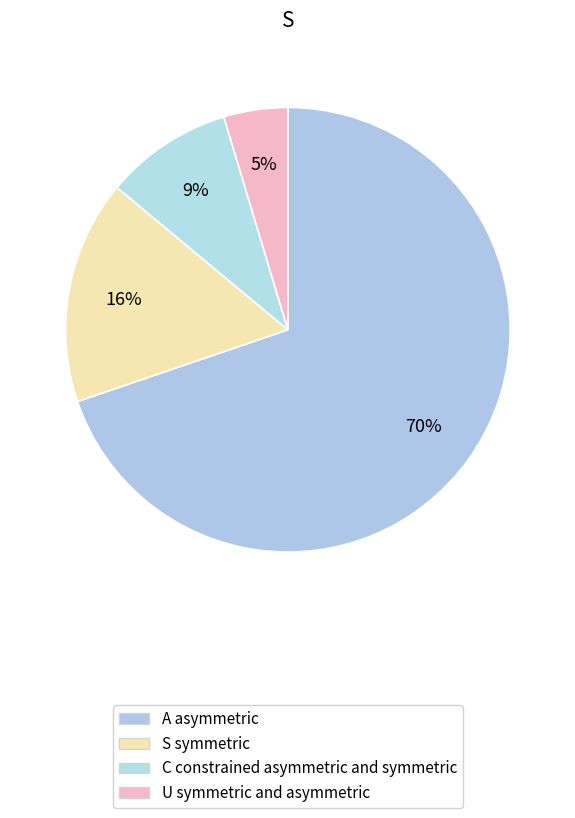

How many slices are in this pie chart?

4